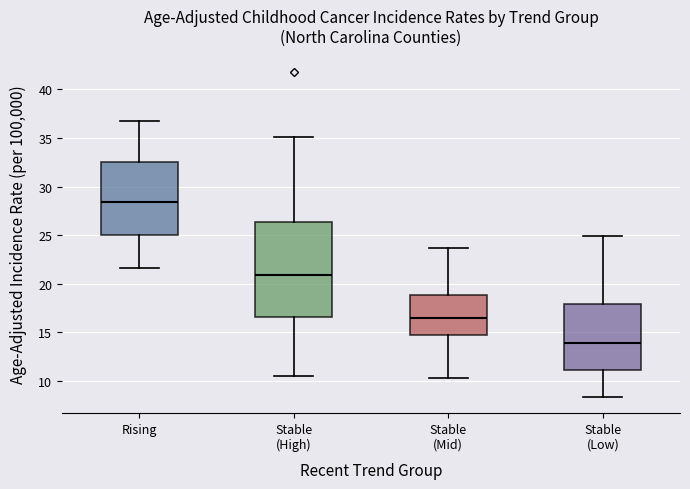

Reading left to right, transcribe this box plot: for each box, give where its median line is, the range the box spans, and where its two whiskers end, as read against the y-axis. The values are not printed on the chart, so give them approximately, as read against the axis.

Rising: median 28.5, box 25.0 to 32.5, whiskers 21.5 to 36.5
Stable (High): median 21.0, box 16.5 to 26.5, whiskers 10.5 to 35.0
Stable (Mid): median 16.5, box 14.5 to 19.0, whiskers 10.5 to 23.5
Stable (Low): median 14.0, box 11.0 to 18.0, whiskers 8.5 to 25.0